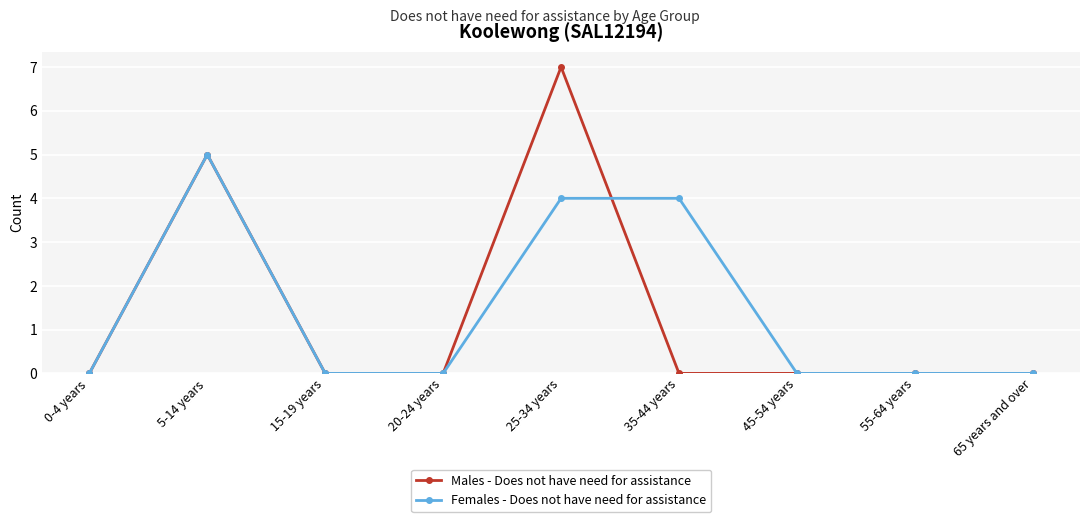

At which category does the chart reach its peak across all series?

25-34 years